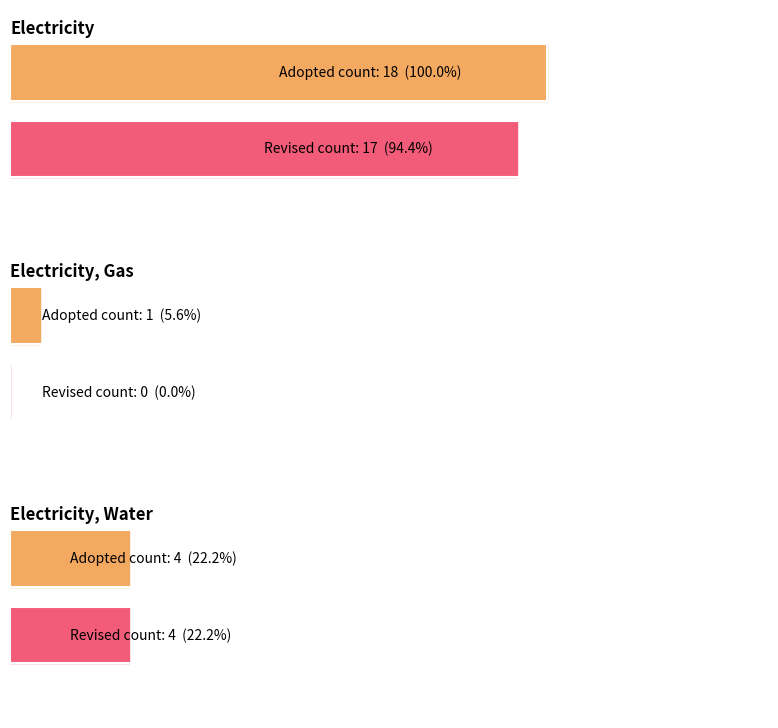

Which series has the largest range (max minus min)?

Revised